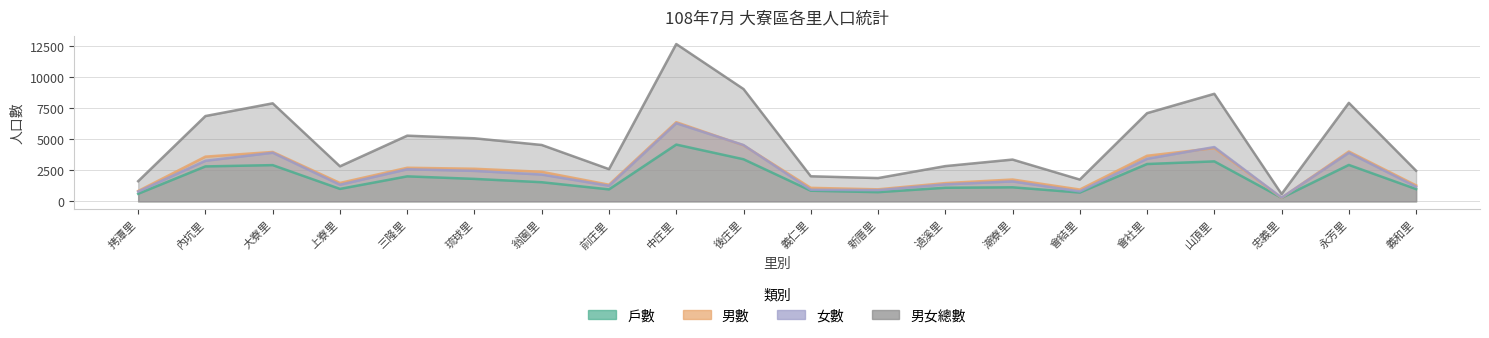

Where does the 戶數 series first go above 1538?

內坑里